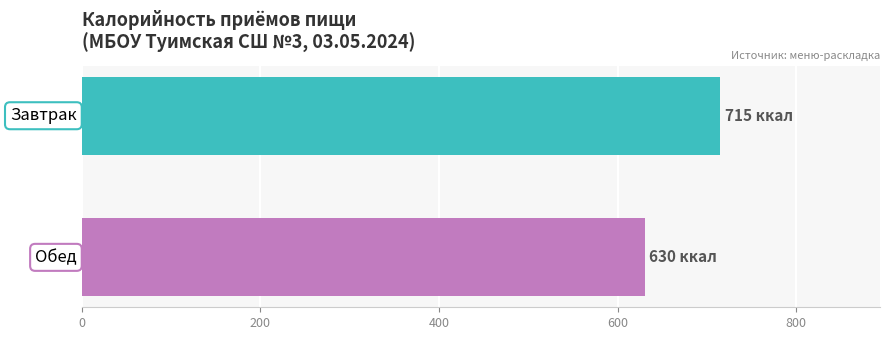

At which category does the chart reach its minimum across all series?

Обед